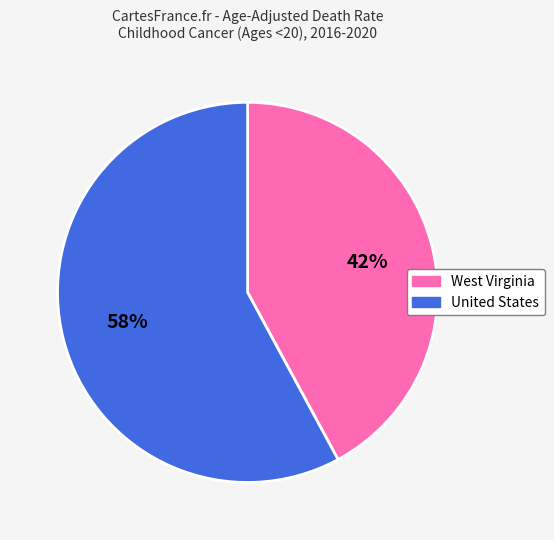

Do United States and West Virginia together represent more than half of the pie?

Yes